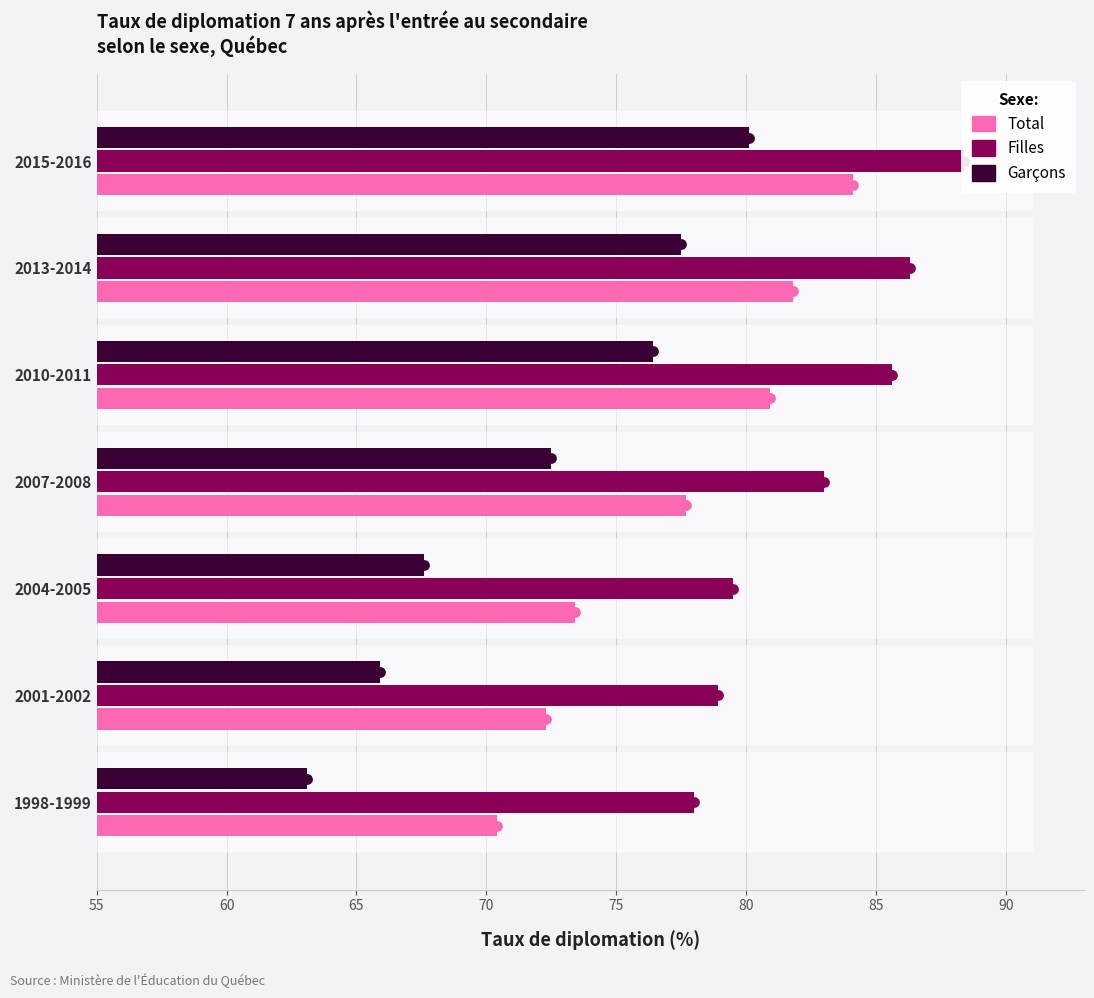

Is the value of Garçons at 2004-2005 greater than the value of Filles at 2015-2016?

No